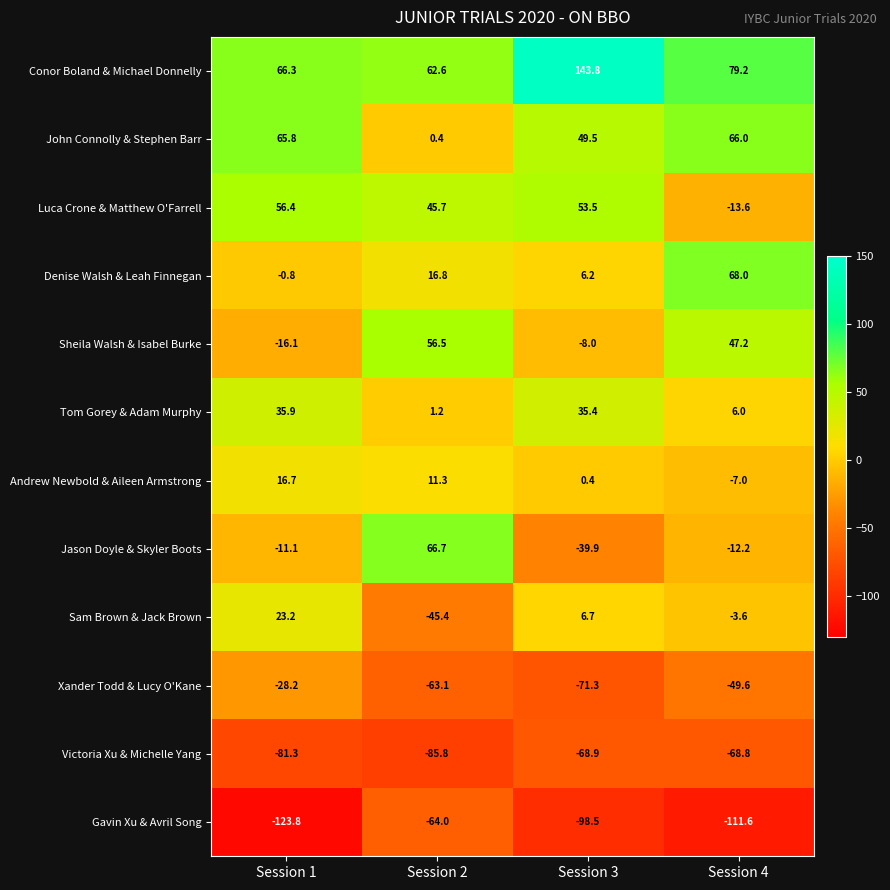

What is the difference between the Sam Brown & Jack Brown values at Session 3 and Session 2?

52.1